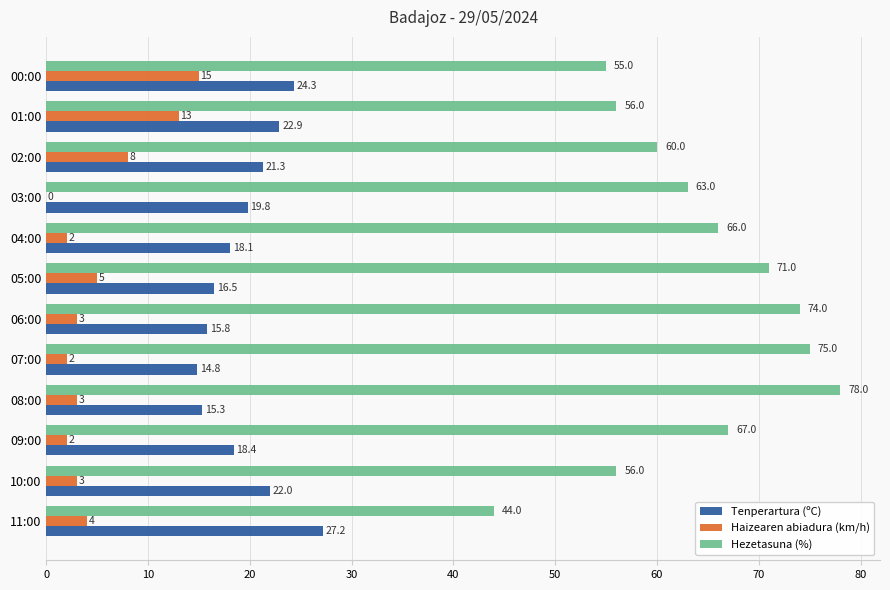

What is the average value of the Hezetasuna (%) series?

63.8